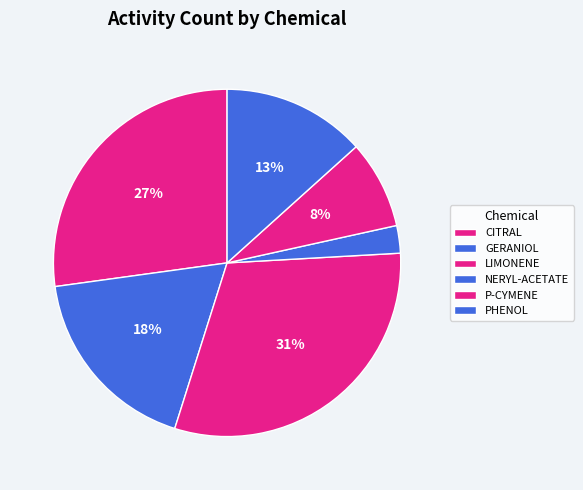

Which category has the smallest portion of the pie?

NERYL-ACETATE